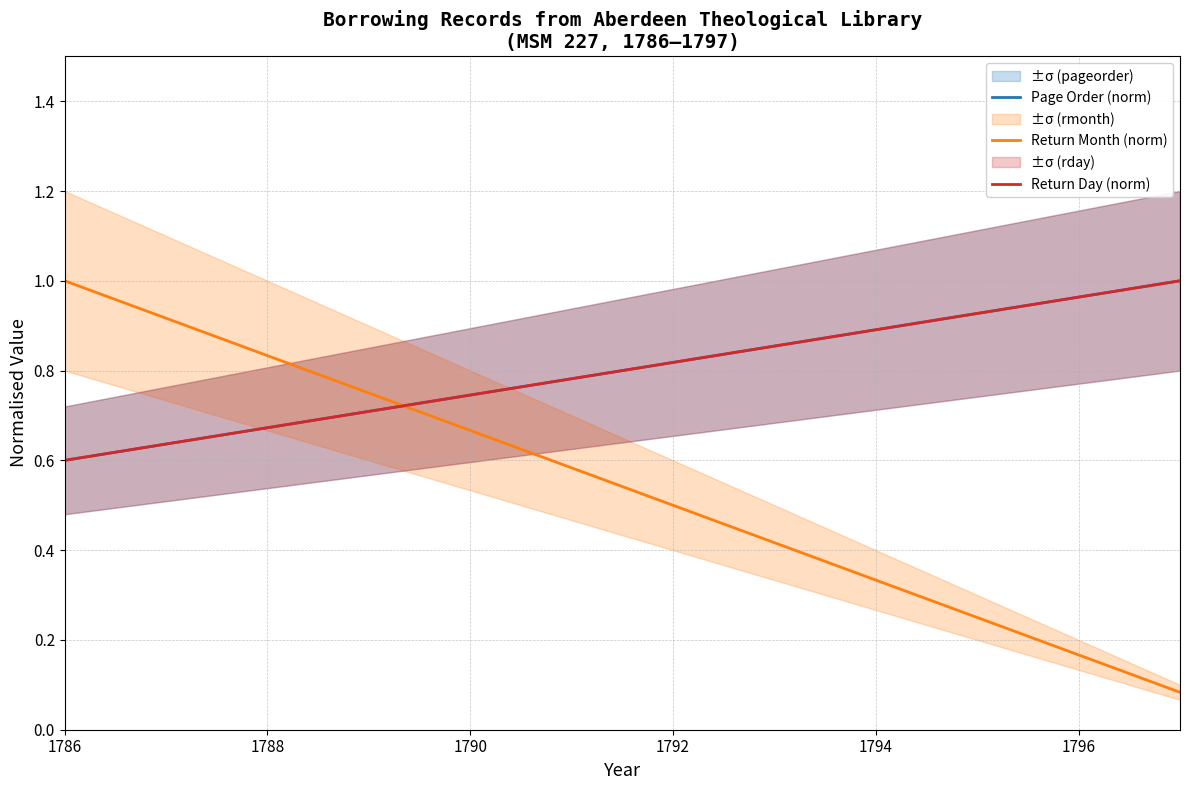

True or false: Return Month (norm) and Page Order (norm) cross at least once.

True